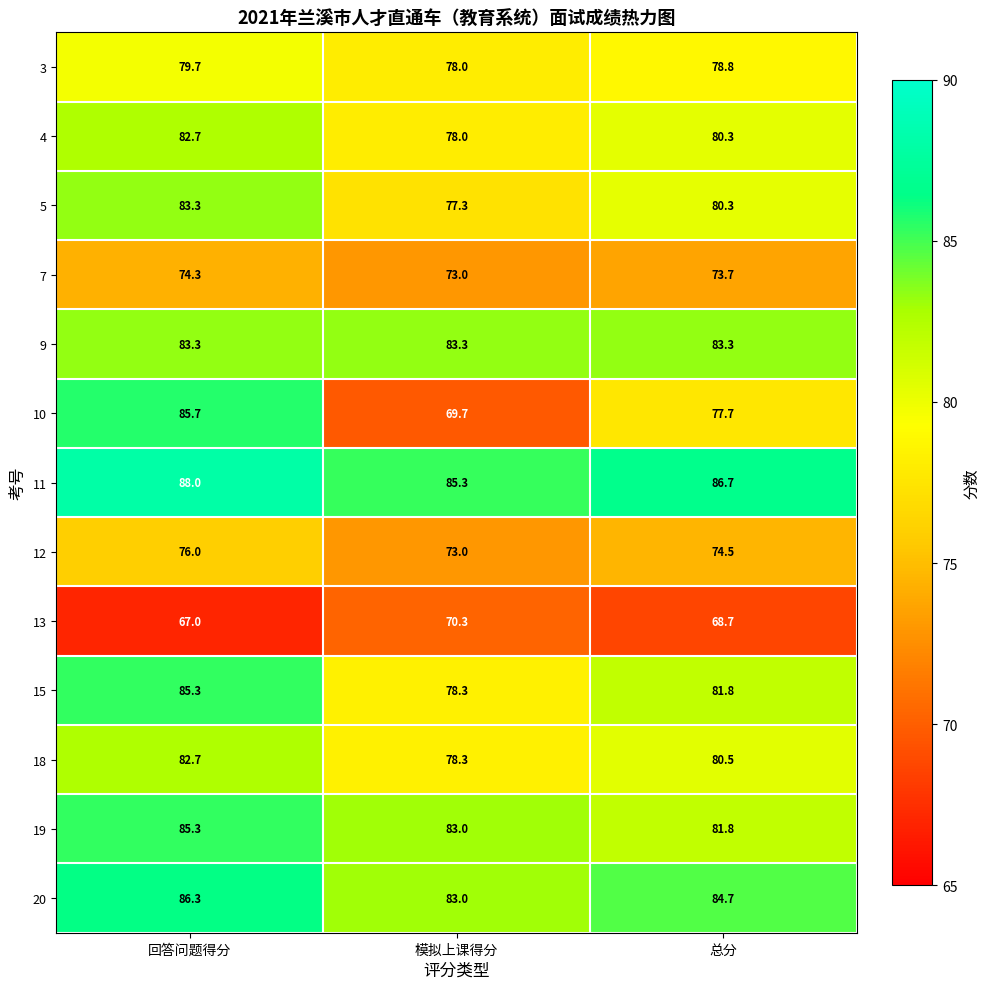

List the labels in order of 12 value, largest first.

回答问题得分, 总分, 模拟上课得分